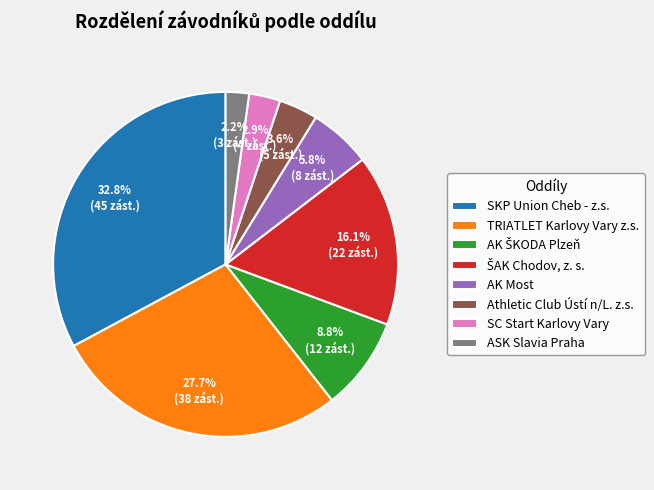

Is there any slice that represents more than half of the pie?

No